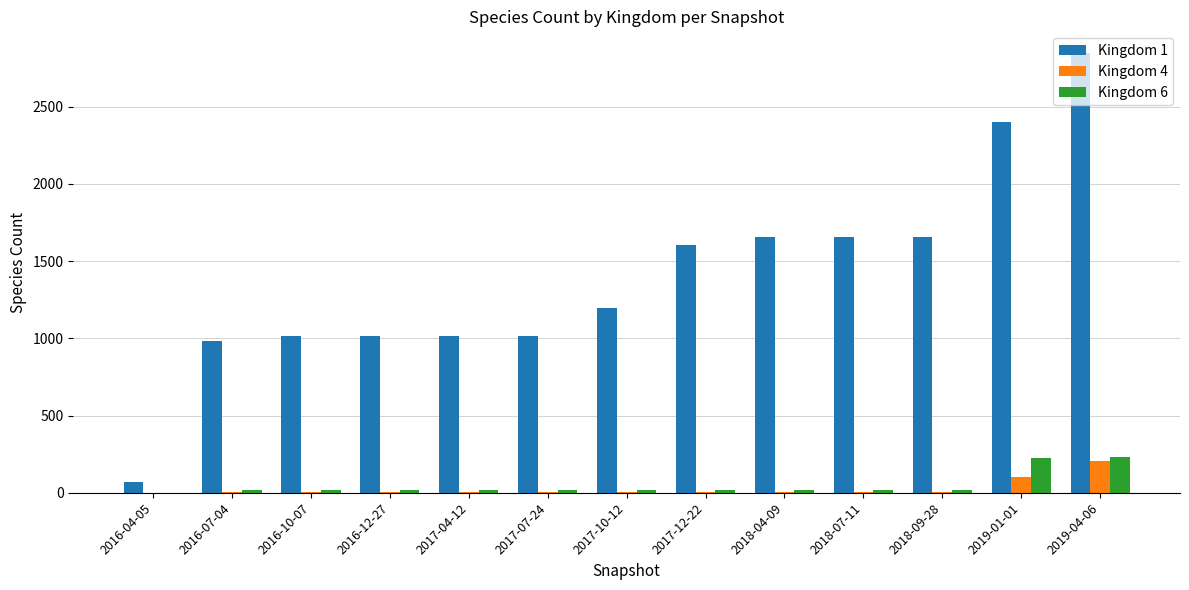

Which category has the highest value in the Kingdom 4 series?

2019-04-06